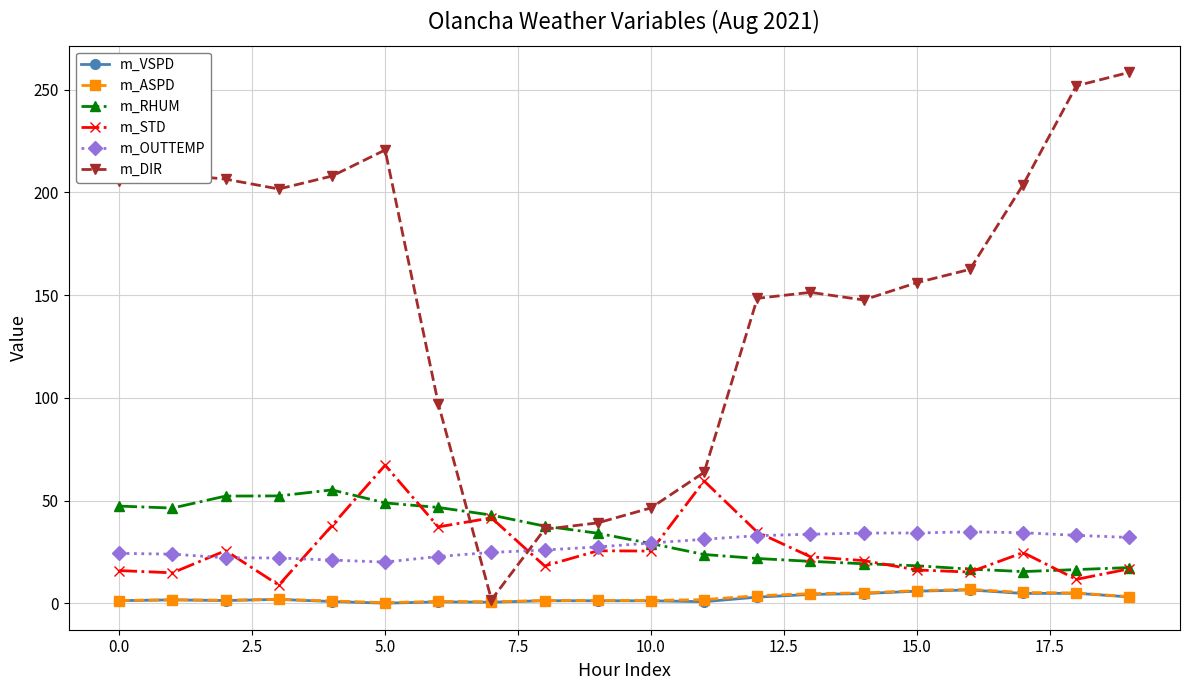

What is the highest value of the m_OUTTEMP series?

34.9